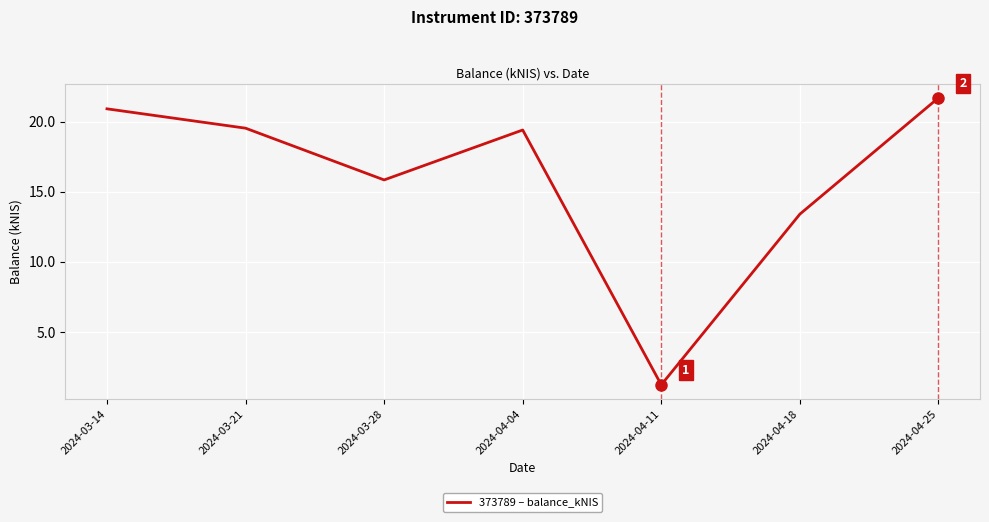

True or false: there are more than 0 points higher than both neighbors.

True